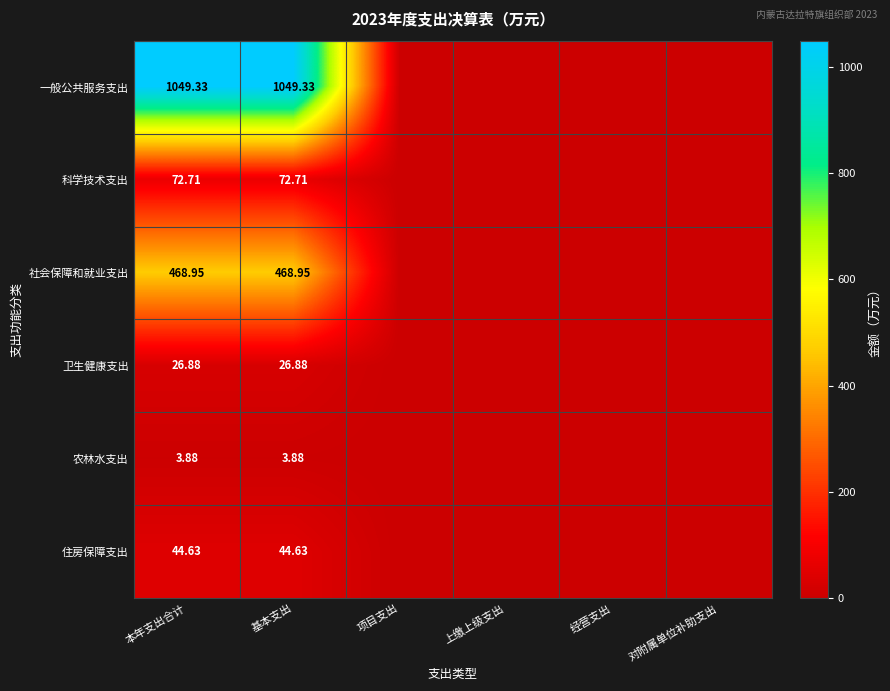

What is the difference between the maximum and minimum values in the 住房保障支出 series?

44.6